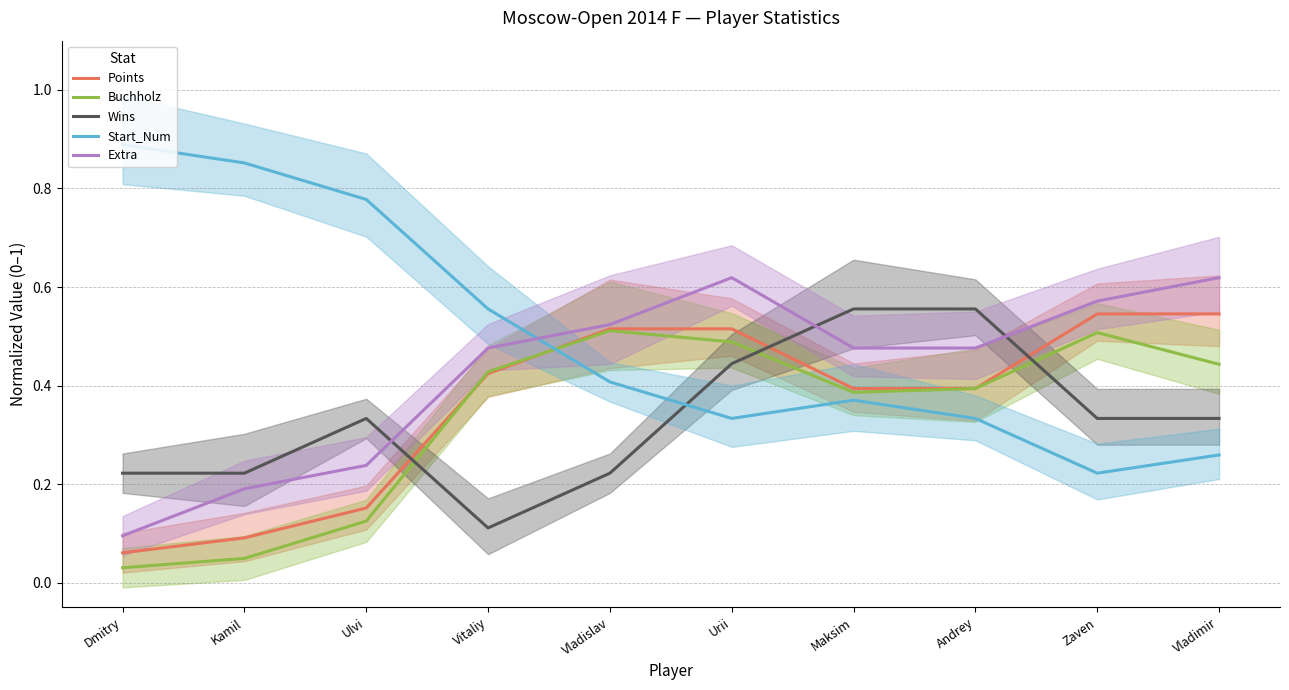

Between Andrey and Dmitry, which is larger?

Andrey